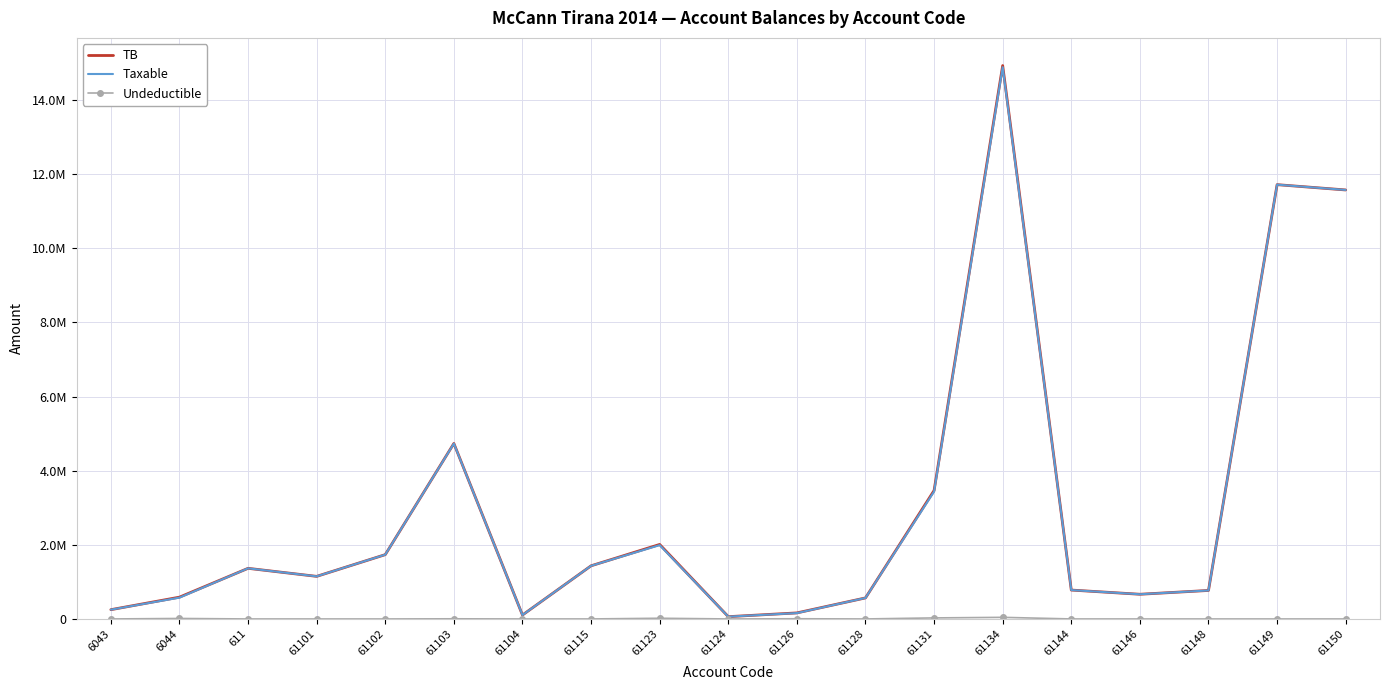

What are all the series names shown in the legend?

TB, Taxable, Undeductible